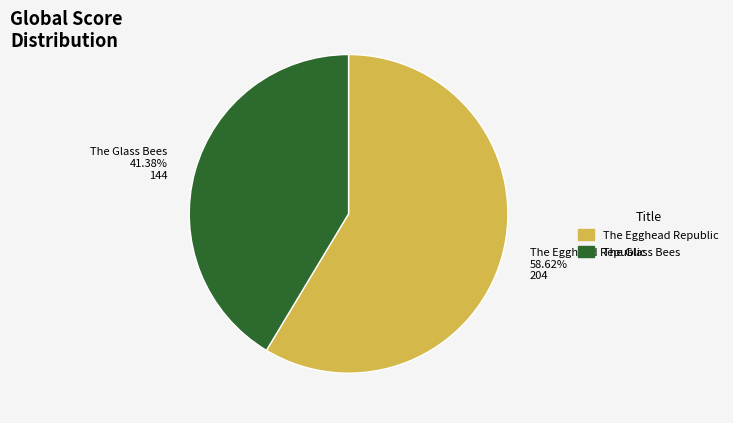

The The Glass Bees slice represents 55% of the pie. True or false?

False